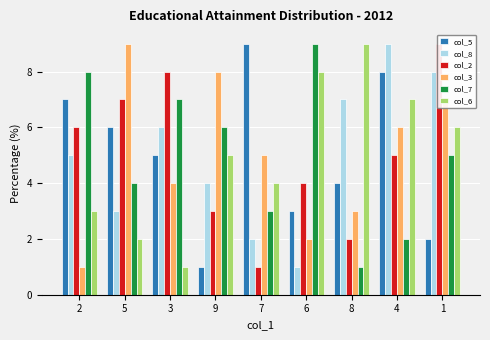

At which category is the sum across all series the highest?

4